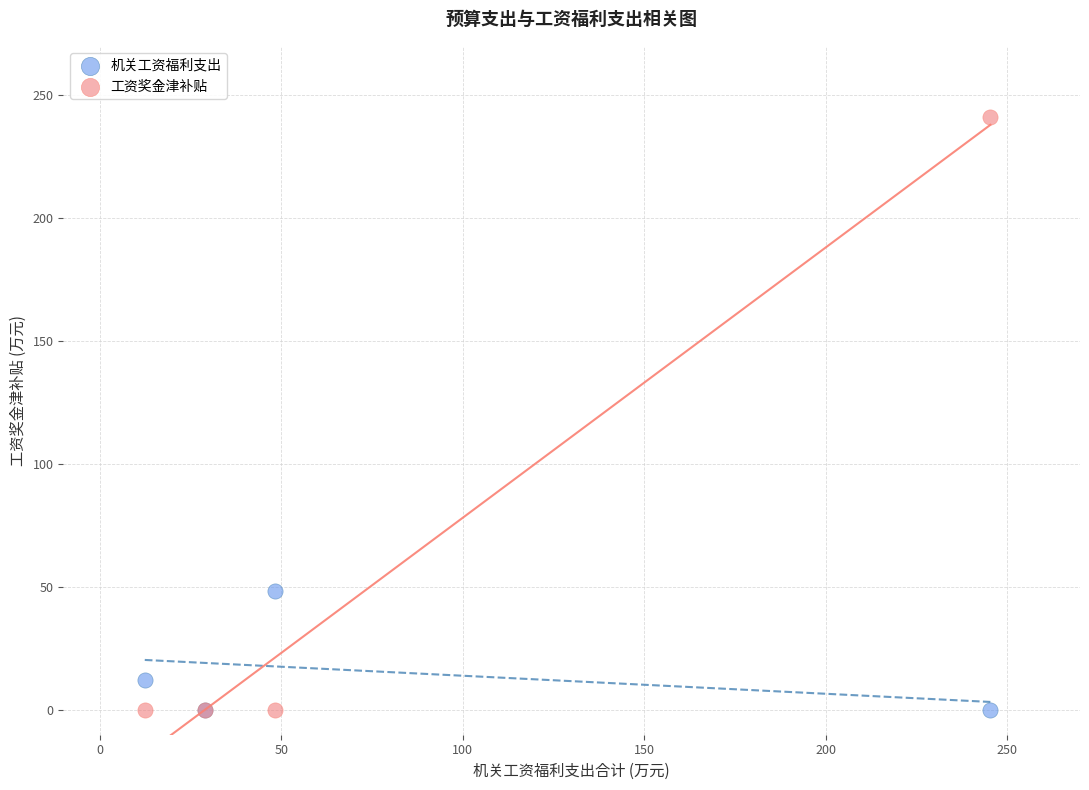

Which series contains the highest Y value?

工资奖金津补贴